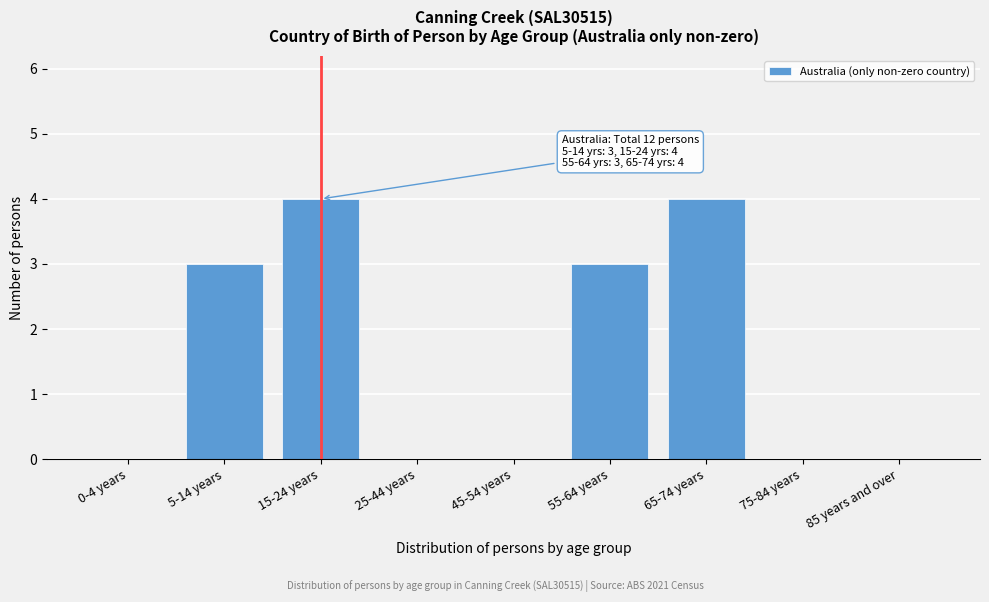

Reading left to right, what are all the values shown in this chart?

0-4 years=0	5-14 years=3	15-24 years=4	25-44 years=0	45-54 years=0	55-64 years=3	65-74 years=4	75-84 years=0	85 years and over=0